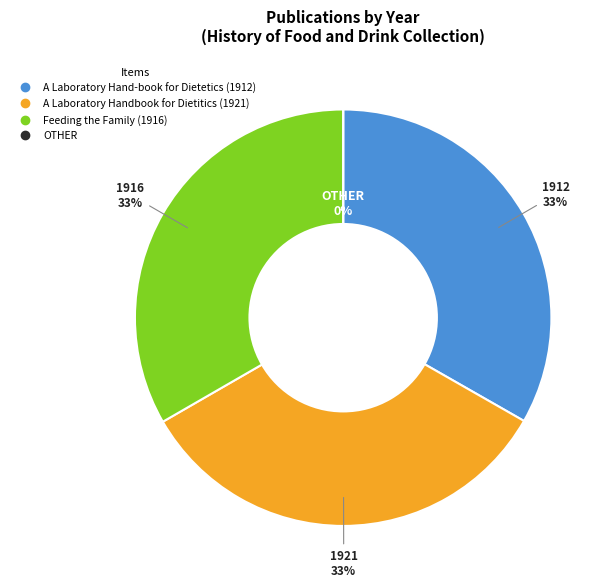

Do A Laboratory Hand-book for Dietetics (1912) and Feeding the Family (1916) together represent more than half of the pie?

Yes